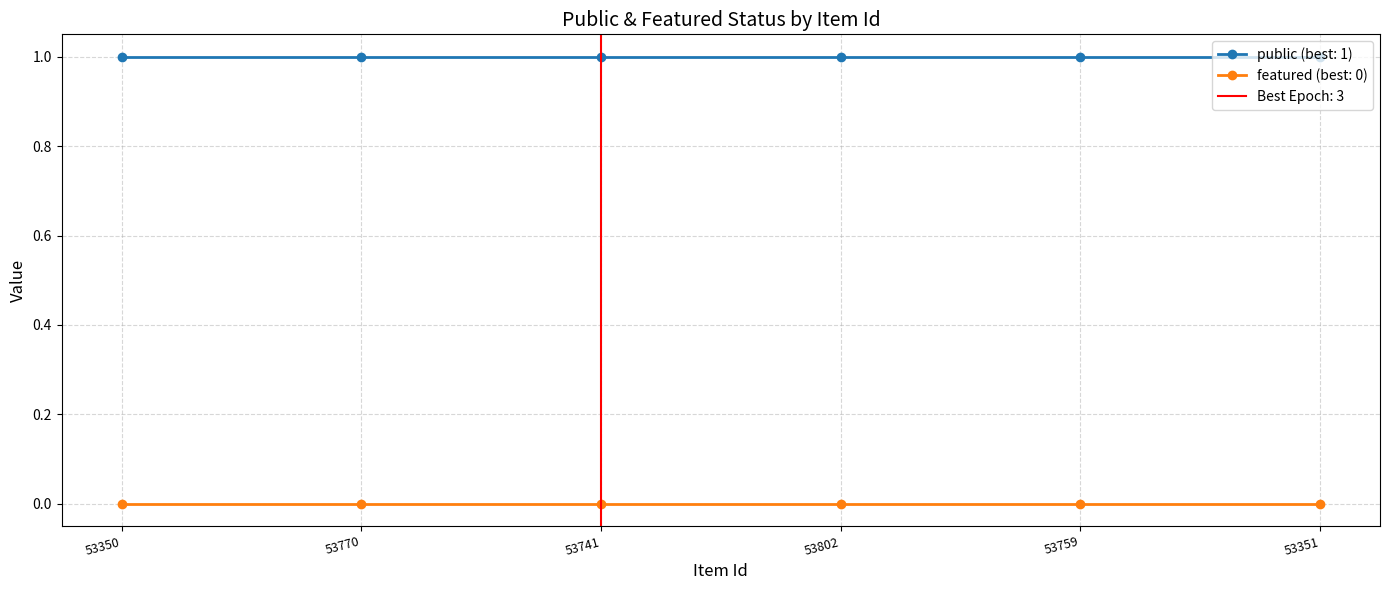

Is it true that featured equals 0 at 53741?

True